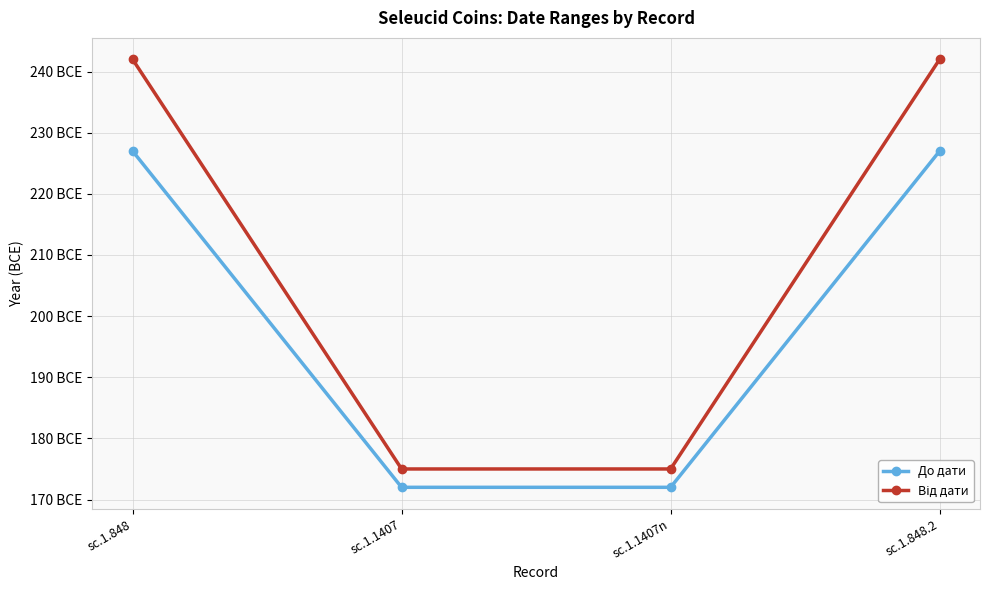

Does the chart have visible grid lines?

Yes